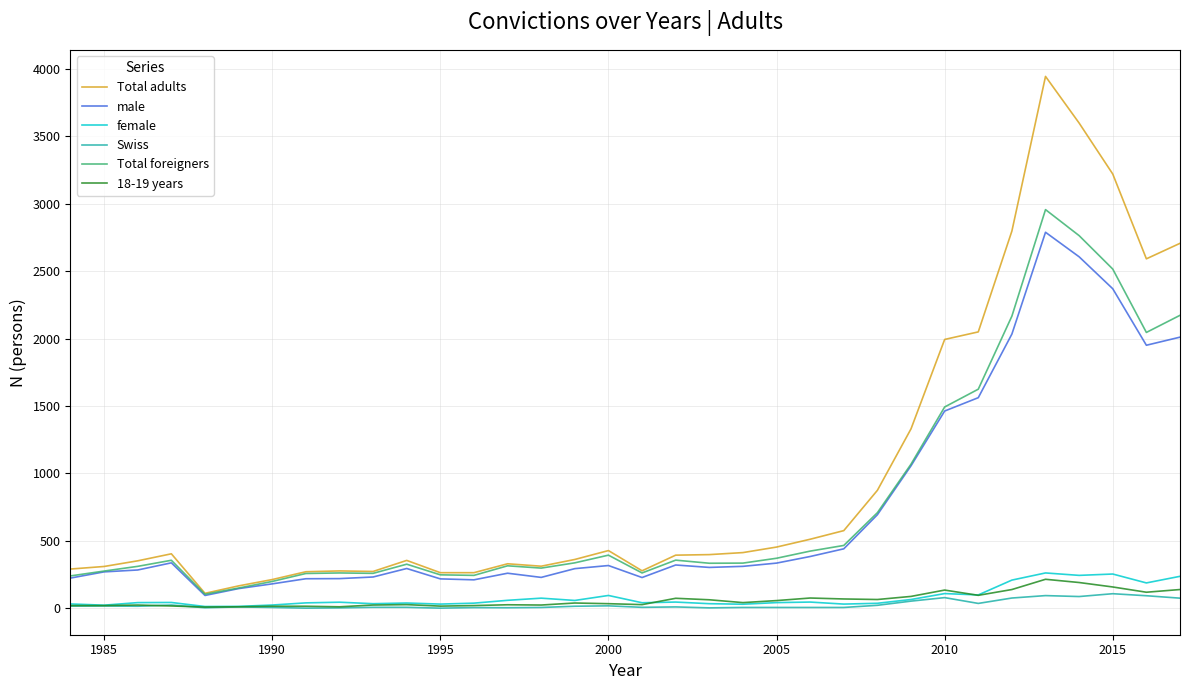

Is this an area chart (filled region under the line)?

No